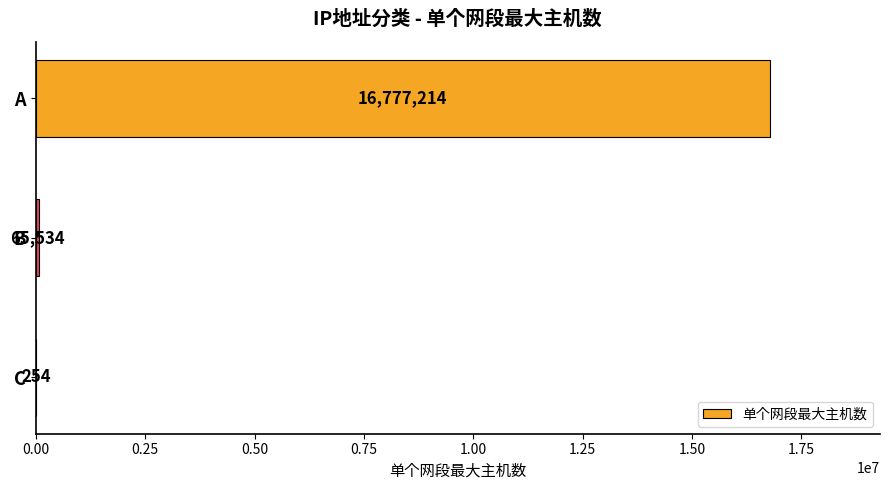

Reading top to bottom, list all the values displayed in this chart.

A=16777214	B=65534	C=254